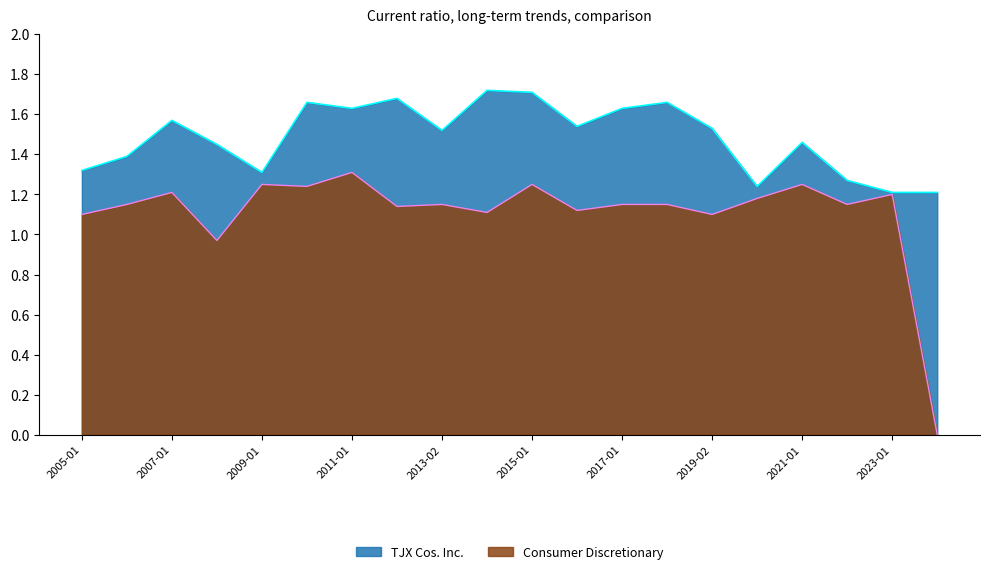

True or false: TJX Cos. Inc. and Consumer Discretionary cross at least once.

False